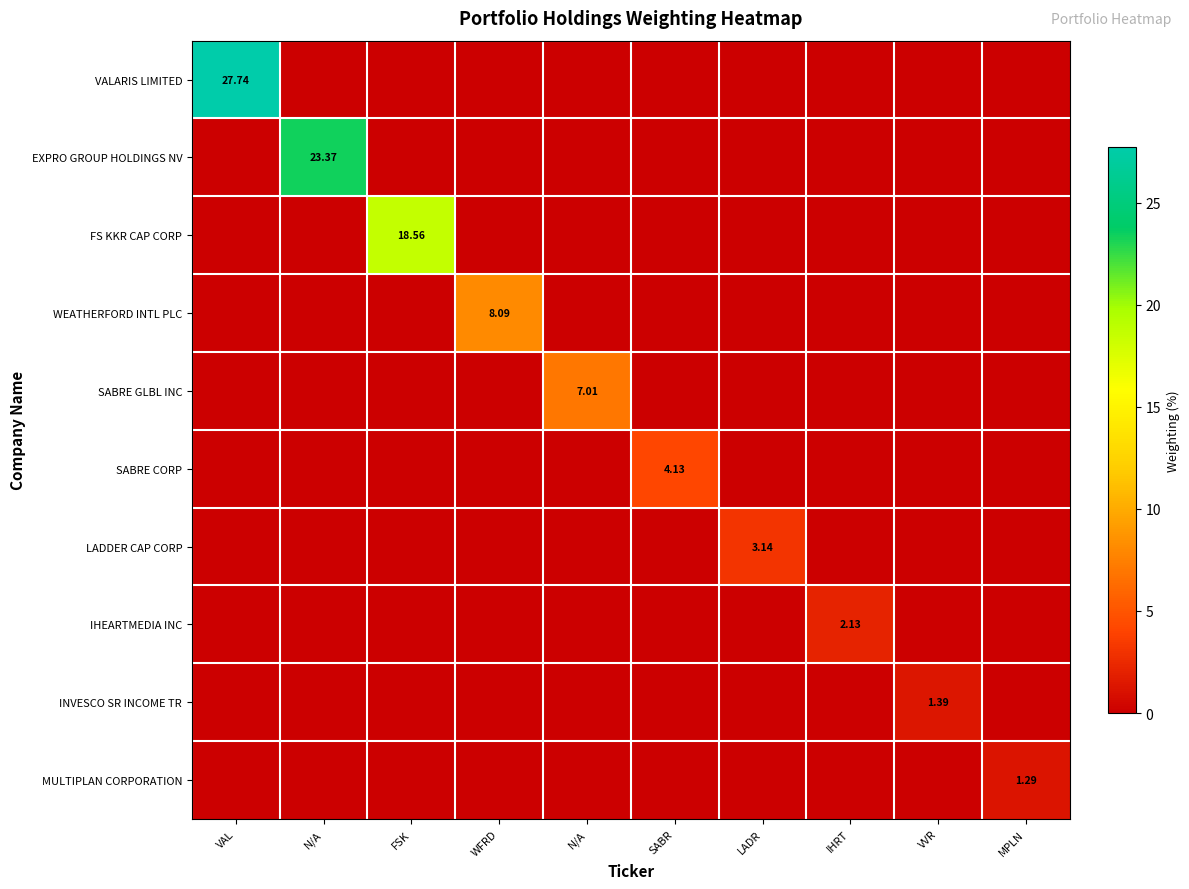

What is the spread (max minus min) of values at MPLN?

1.3